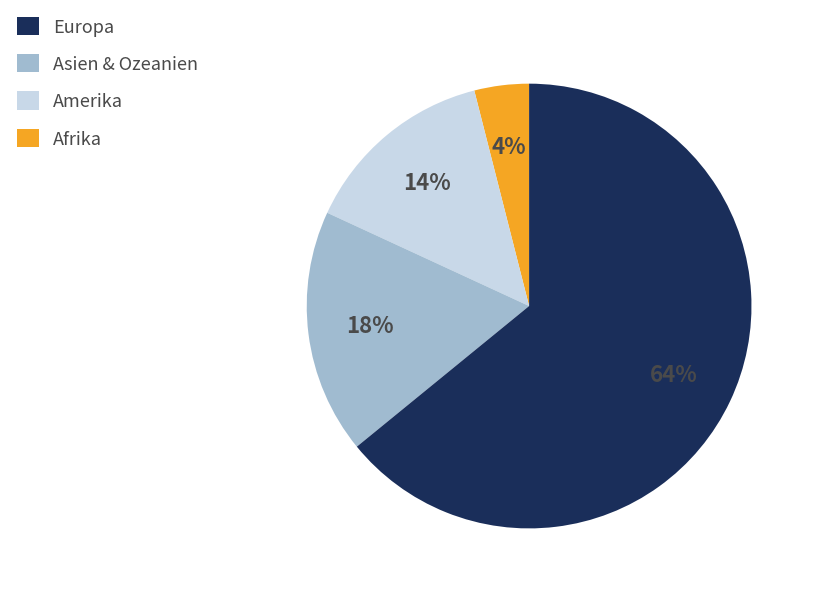

Is it true that Asien & Ozeanien is 14% of the pie?

True